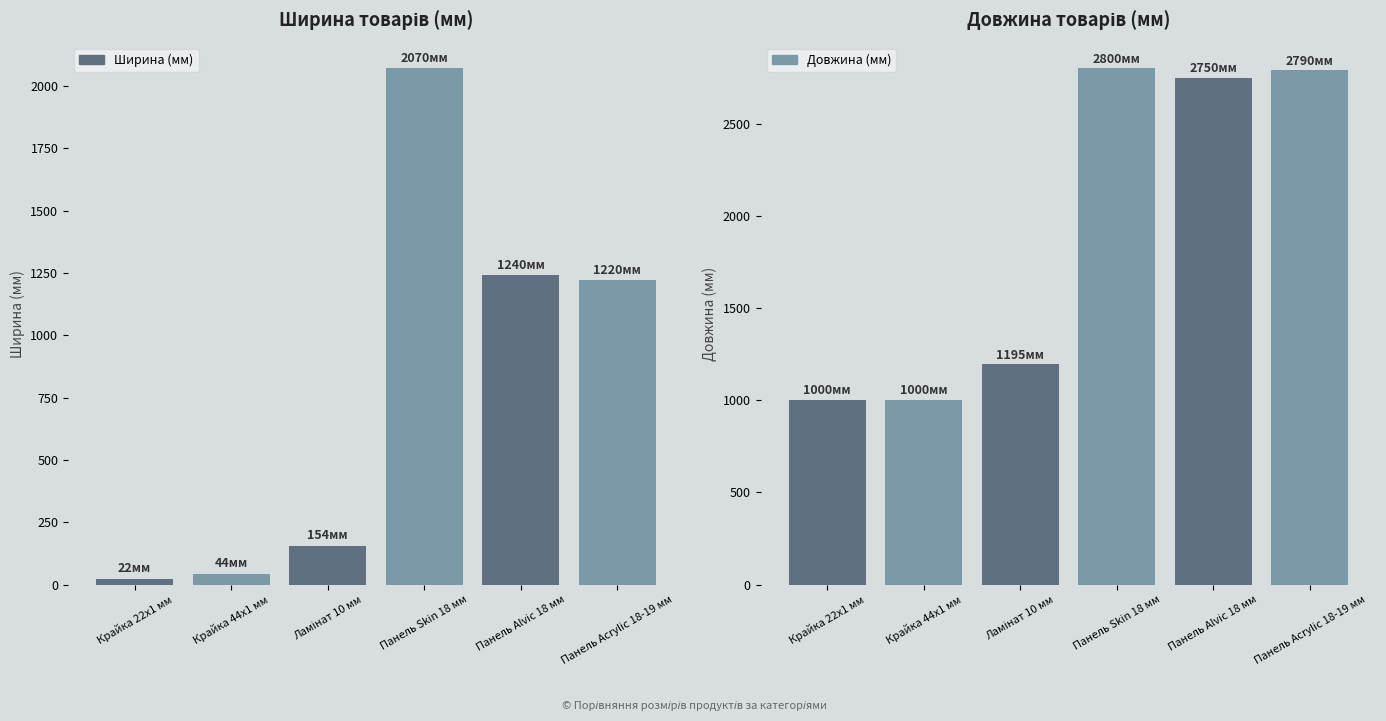

List the labels in order of Ширина (мм) value, largest first.

Панель Skin 18 мм, Панель Alvic 18 мм, Панель Acrylic 18-19 мм, Ламінат 10 мм, Крайка 44x1 мм, Крайка 22x1 мм